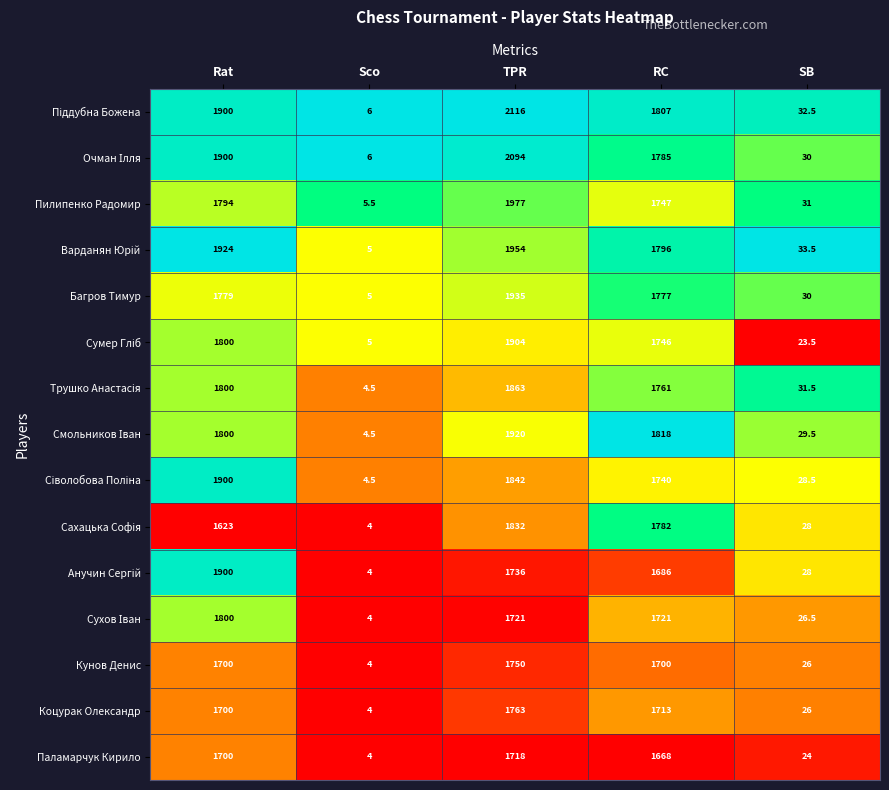

What is the difference between the highest and lowest values at Rat?

301.0